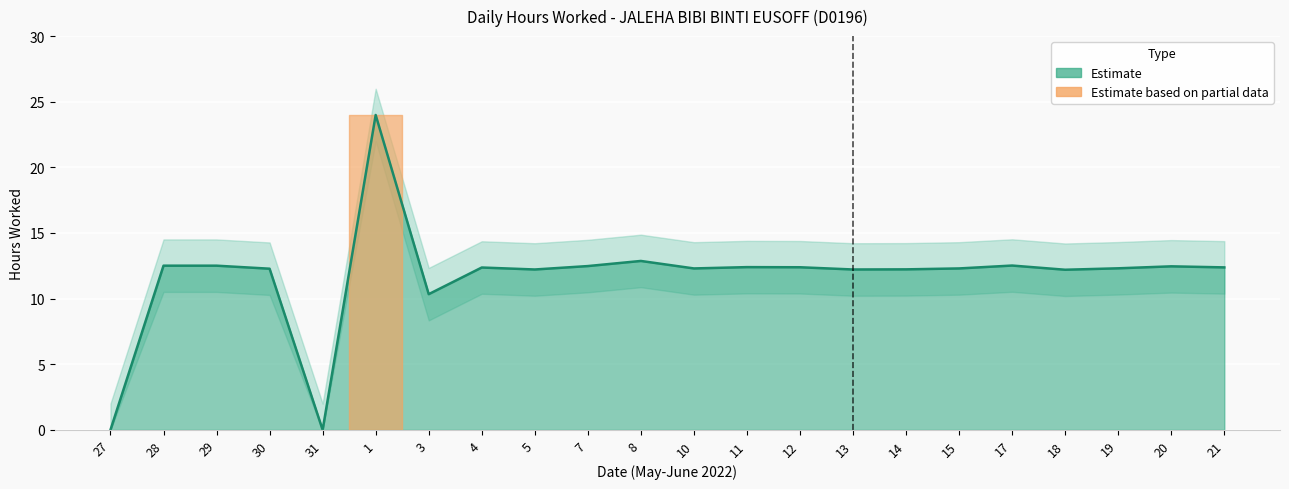

Reading left to right, extract all data points from this chart.

Hours Worked: 0.0	12.5	12.5	12.3	0.0	24.0	10.3	12.4	12.2	12.5	12.9	12.3	12.4	12.4	12.2	12.2	12.3	12.5	12.2	12.3	12.5	12.4
Upper Bound: 2.0	14.5	14.5	14.3	2.0	26.0	12.3	14.4	14.2	14.5	14.9	14.3	14.4	14.4	14.2	14.2	14.3	14.5	14.2	14.3	14.5	14.4
Lower Bound: 0.0	10.5	10.5	10.3	0.0	22.0	8.3	10.4	10.2	10.5	10.9	10.3	10.4	10.4	10.2	10.2	10.3	10.5	10.2	10.3	10.5	10.4